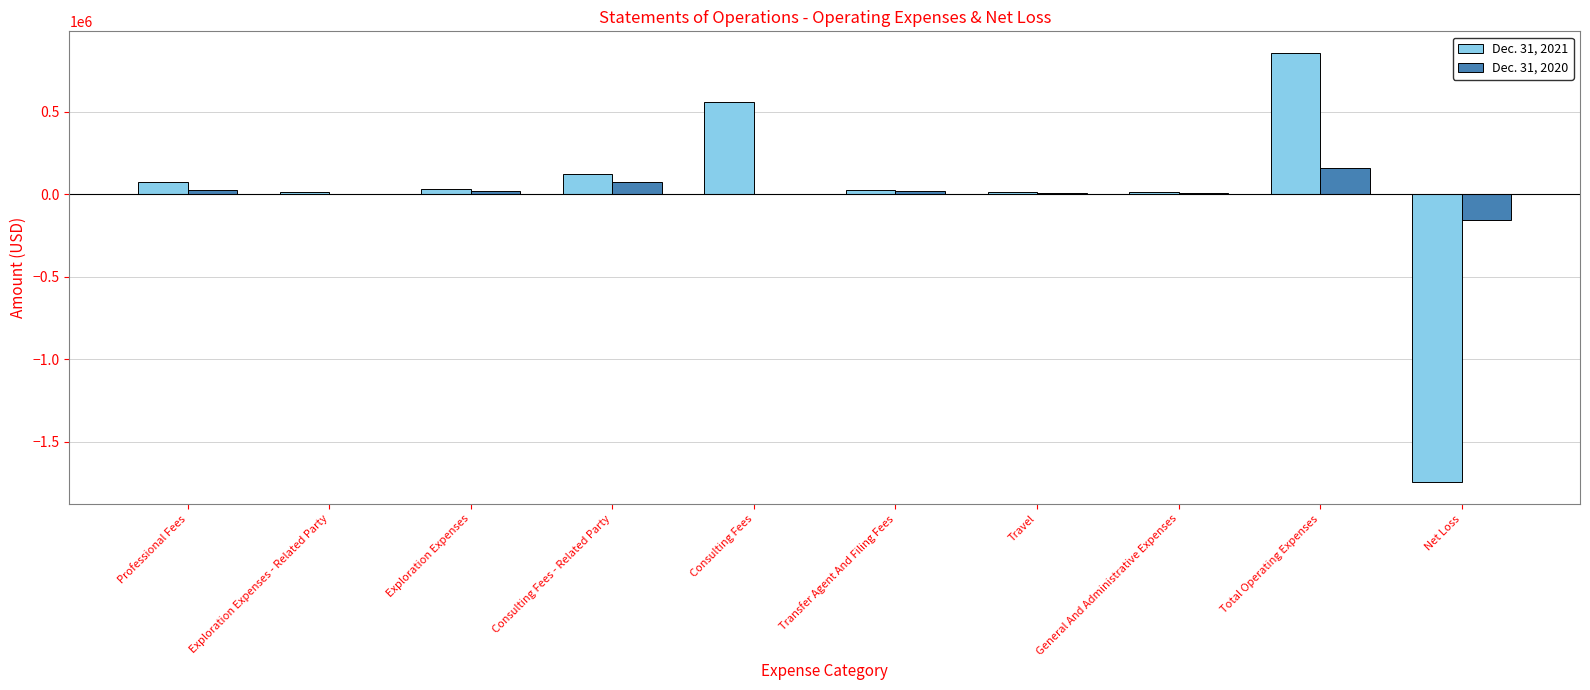

True or false: Dec. 31, 2020 has a value of 0 at Consulting Fees.

True